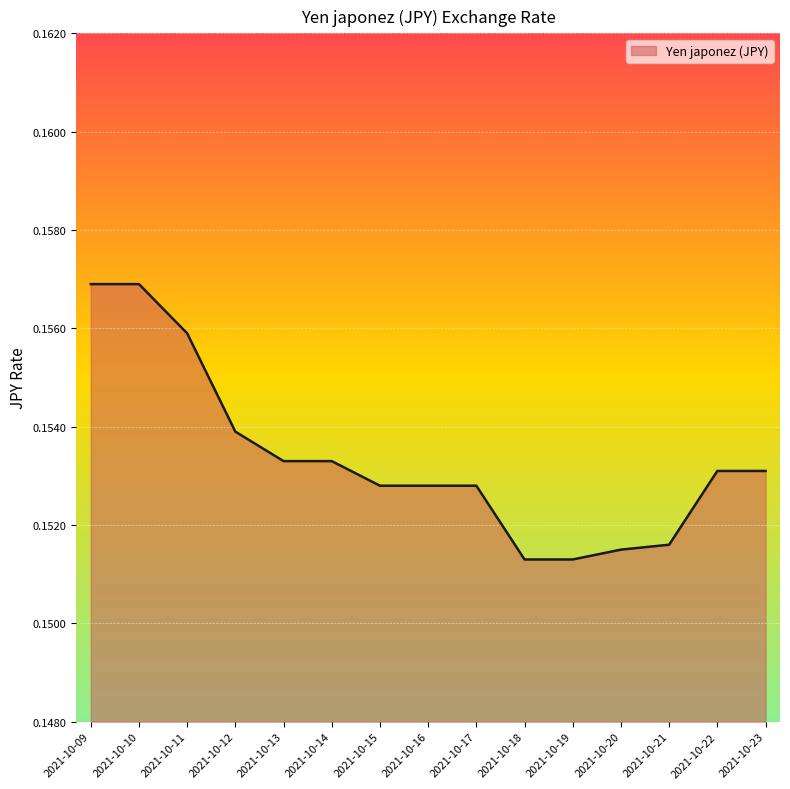

The value at 2021-10-18 is 0.3. True or false?

False